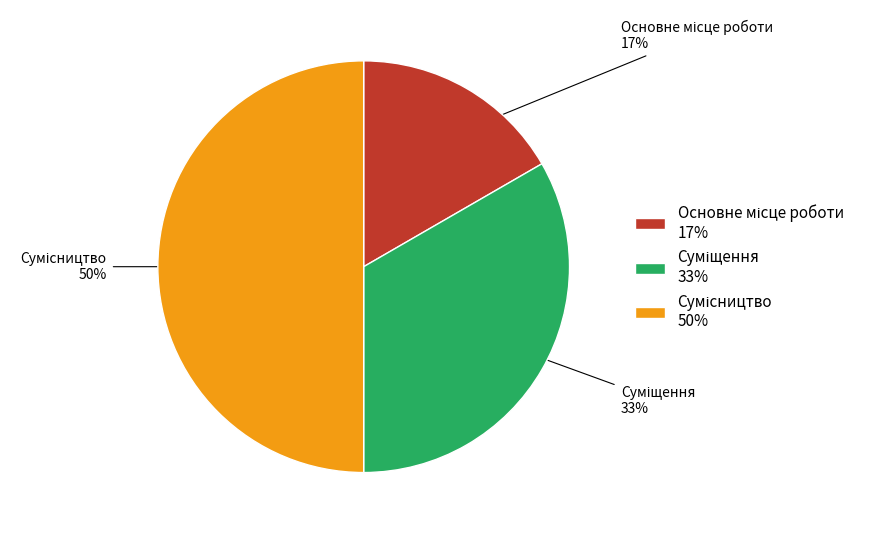

Count the number of slices in the pie.

3